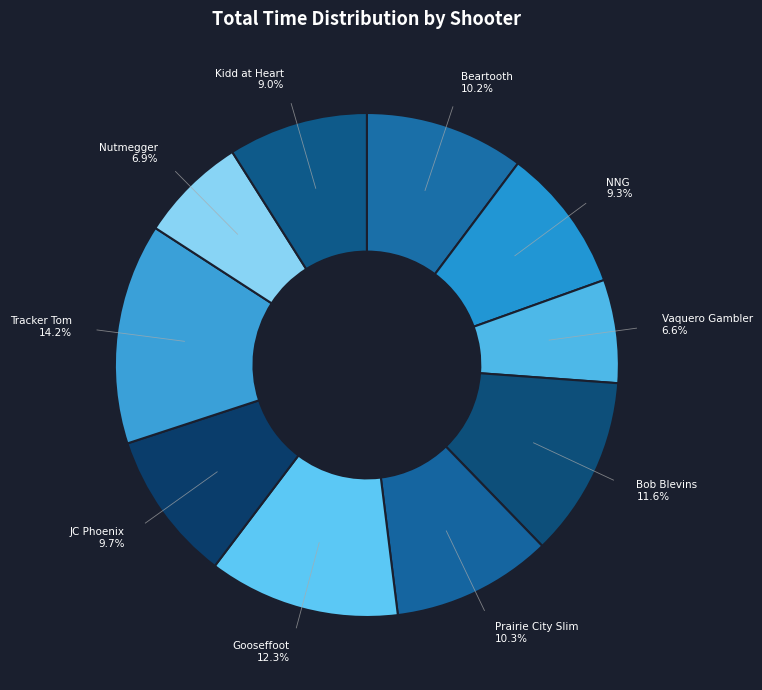

The Prairie City Slim slice represents 10% of the pie. True or false?

True